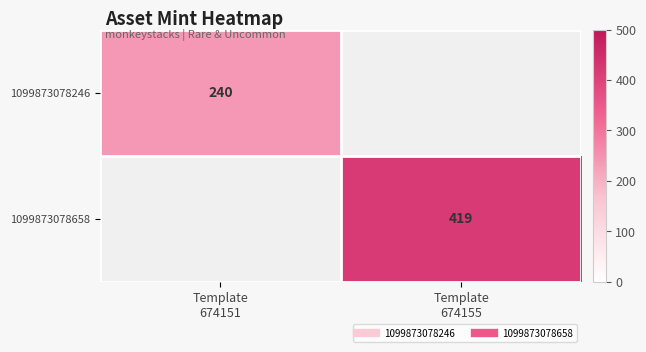

Rank the categories by 1099873078246 value from highest to lowest.

Template 674151, Template 674155